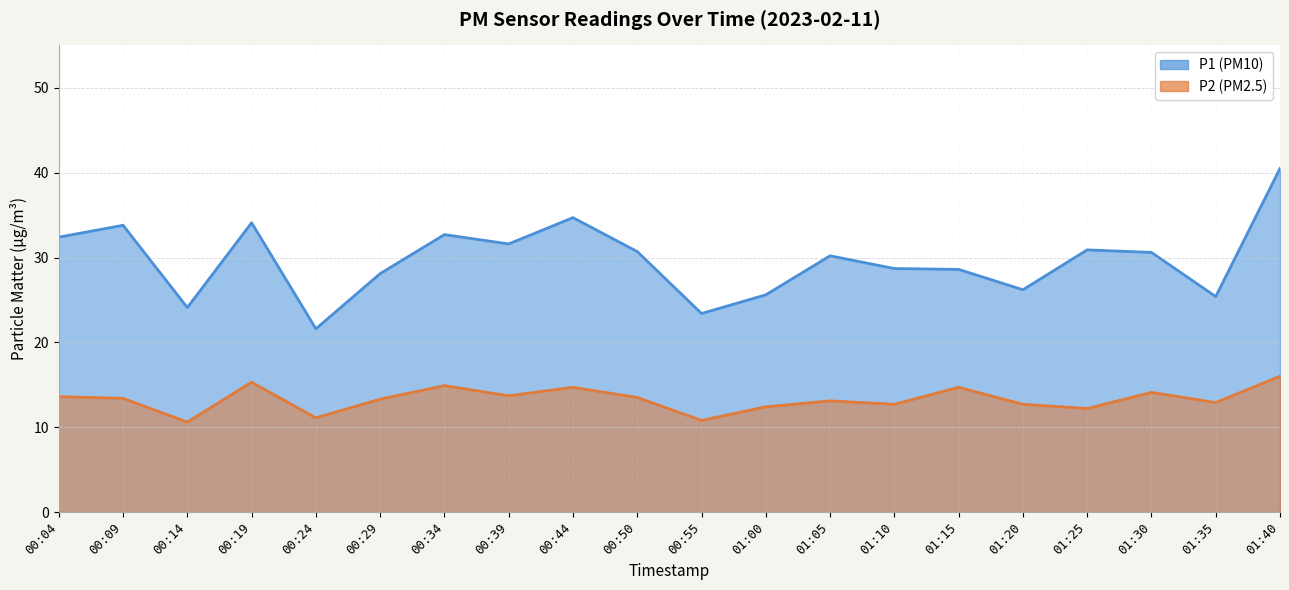

Read the P1 value at 01:20.

26.2